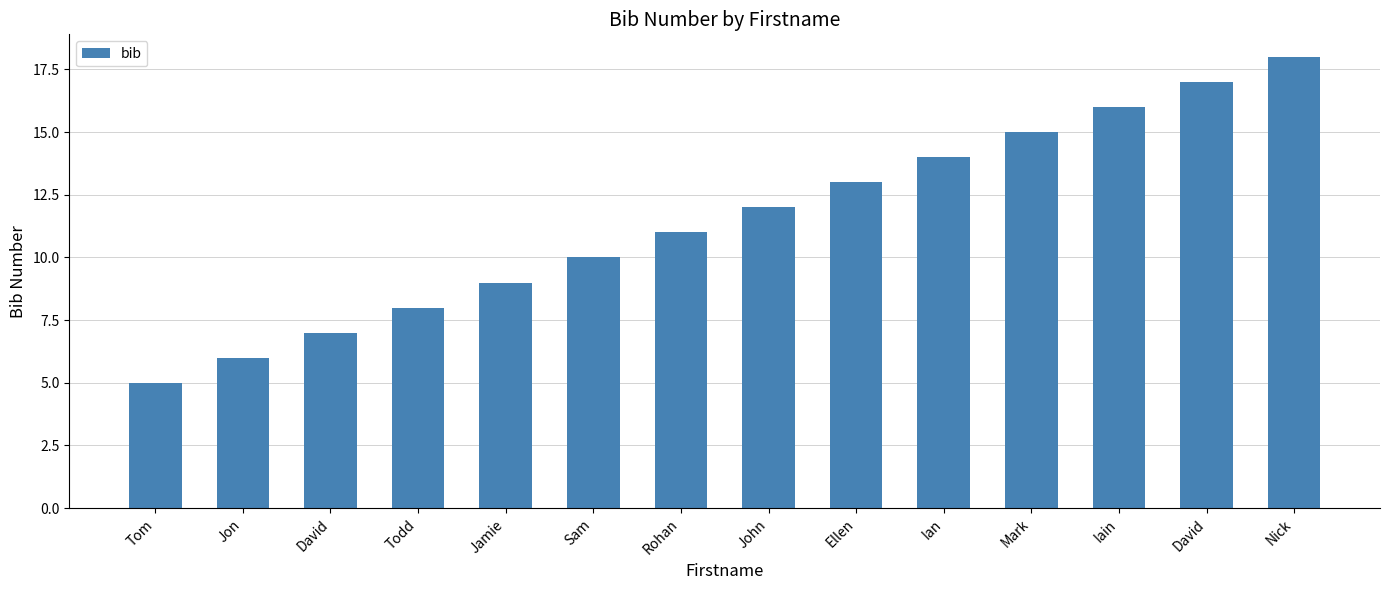

What is the difference between the second highest and second lowest values?

11